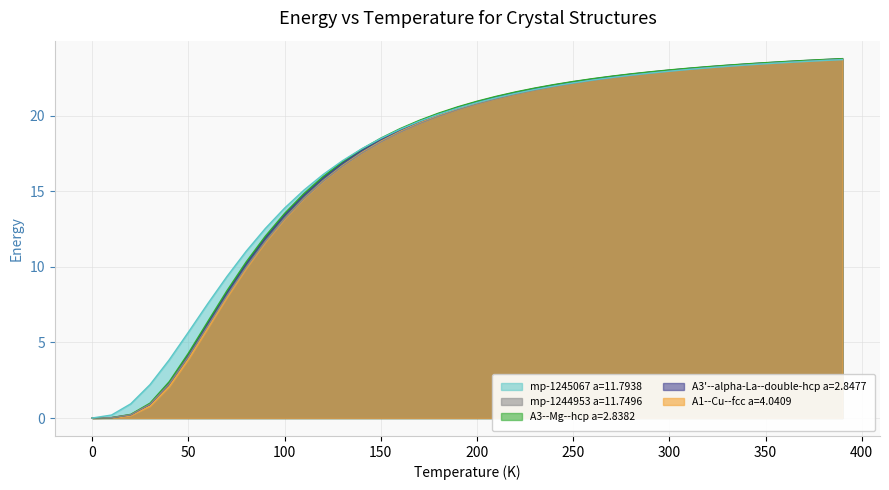

What are all the series names shown in the legend?

mp-1245067 a=11.7938, mp-1244953 a=11.7496, A3--Mg--hcp a=2.8382, A3'--alpha-La--double-hcp a=2.8477, A1--Cu--fcc a=4.0409